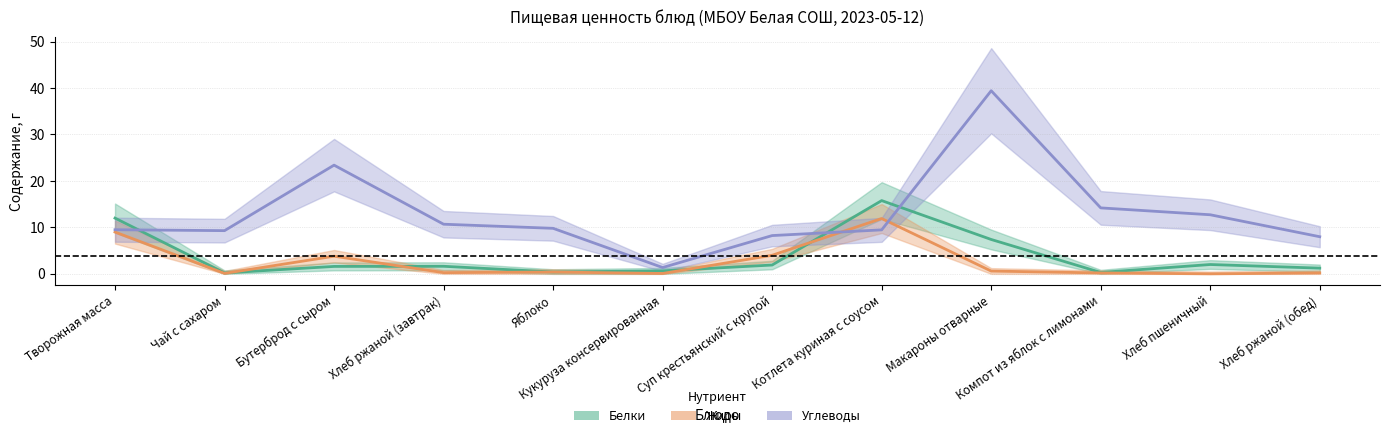

Rank the series by their maximum value, from highest to lowest.

Углеводы, Белки, Жиры